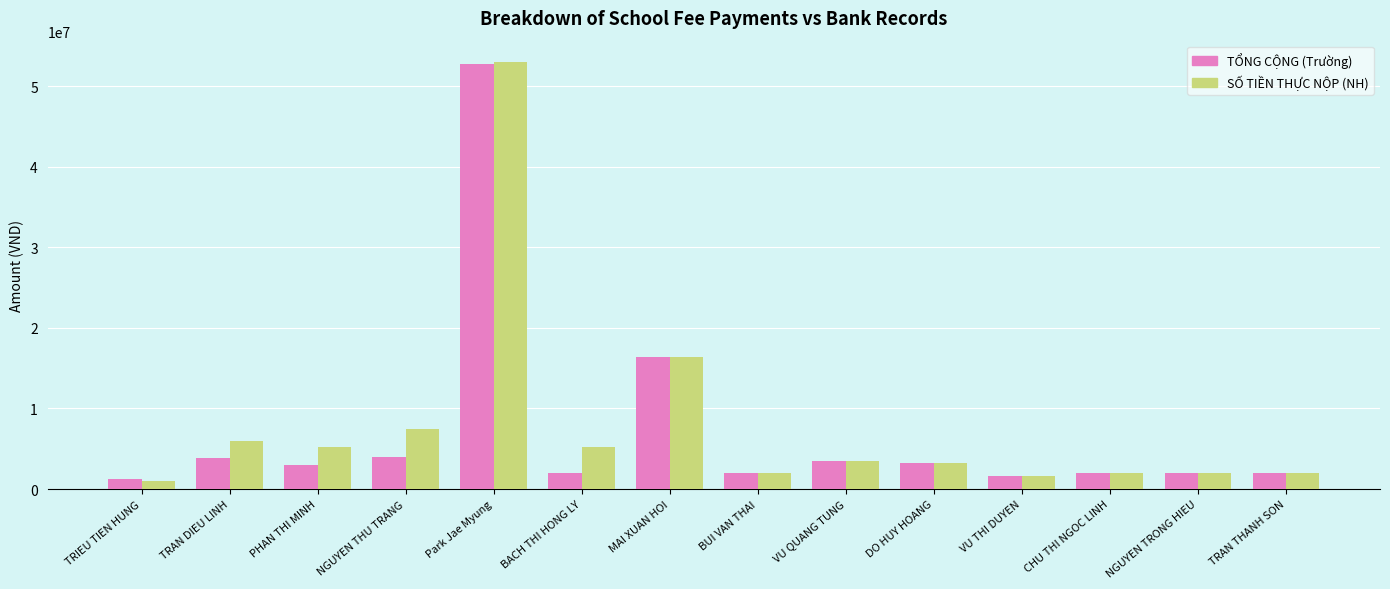

Are the bars grouped side by side (vs. stacked)?

Yes